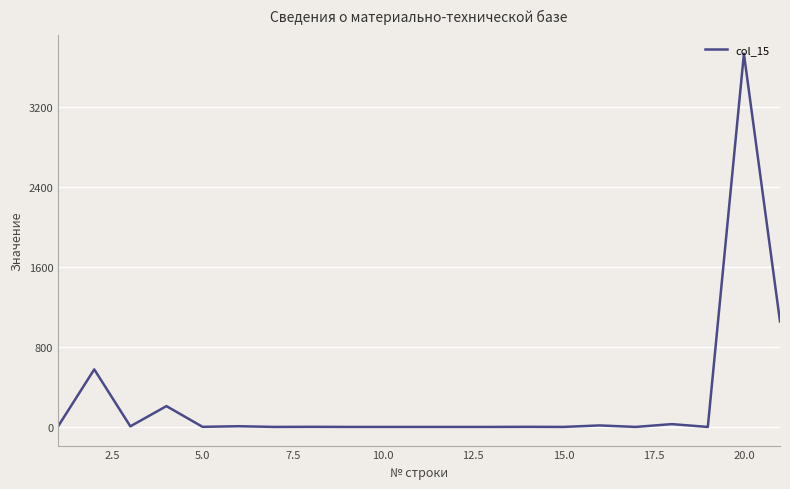

What is the maximum value shown in the chart?

3729